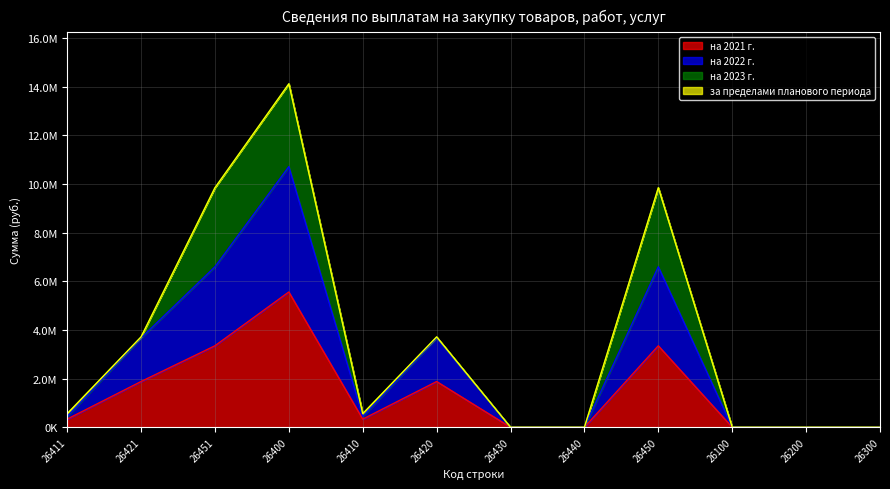

Which category has the lowest value across all series?

26430